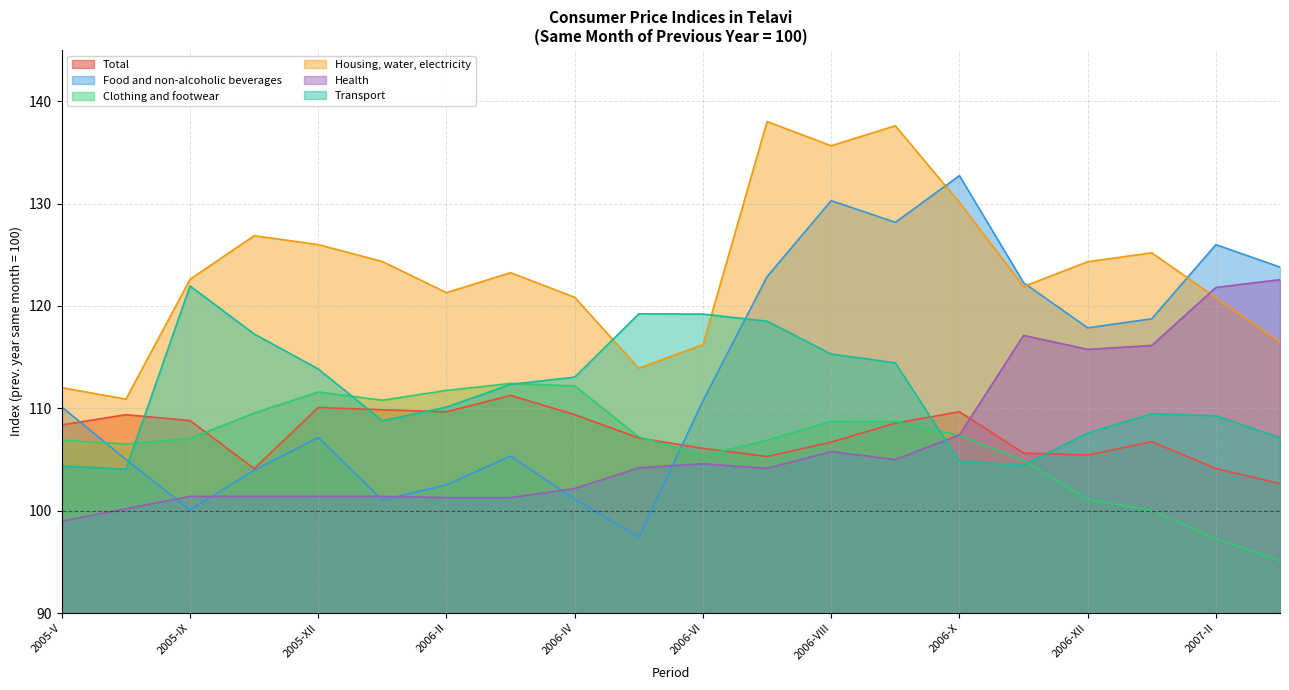

Reading left to right, transcribe all the data shown in this chart.

Total: 108.4	109.4	108.8	104.1	110.1	109.9	109.7	111.3	109.4	107.1	106.1	105.3	106.7	108.5	109.7	105.6	105.4	106.7	104.1	102.6
Food and non-alcoholic beverages: 110.1	105.0	100.1	104.0	107.1	101.0	102.5	105.3	101.1	97.4	110.7	122.9	130.3	128.2	132.7	122.3	117.9	118.7	126.0	123.8
Clothing and footwear: 106.9	106.5	107.1	109.5	111.6	110.8	111.7	112.4	112.2	107.2	105.4	106.9	108.7	108.7	107.4	104.9	101.1	100.0	97.2	95.1
Housing, water, electricity: 112.0	110.9	122.6	126.9	126.0	124.3	121.3	123.2	120.8	113.9	116.2	138.0	135.6	137.6	130.1	121.9	124.3	125.2	120.8	116.5
Health: 99.0	100.2	101.4	101.4	101.4	101.4	101.3	101.3	102.2	104.2	104.6	104.1	105.8	105.0	107.4	117.1	115.8	116.1	121.8	122.6
Transport: 104.4	104.0	122.0	117.3	113.8	108.8	110.1	112.3	113.0	119.2	119.2	118.5	115.3	114.4	104.8	104.4	107.6	109.5	109.3	107.1